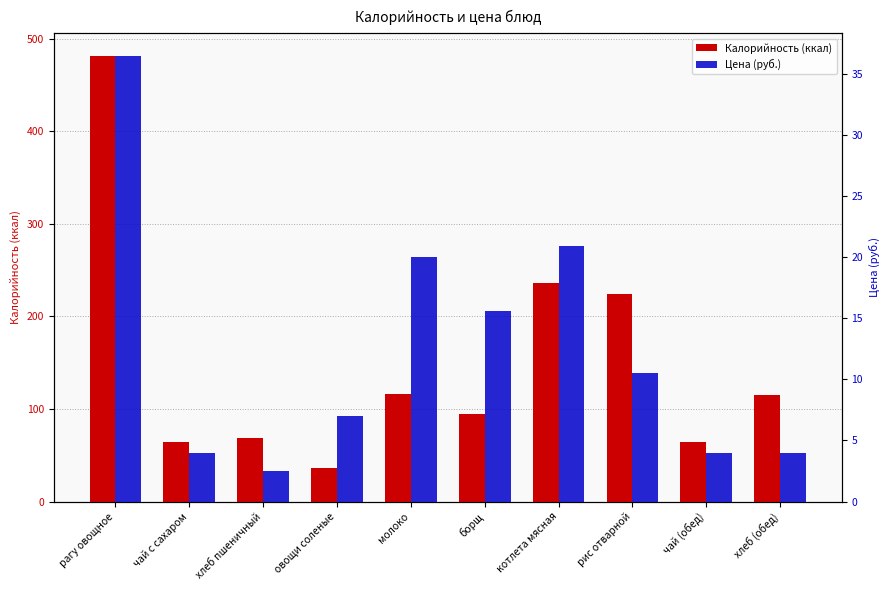

List the labels in order of Калорийность value, smallest first.

овощи соленые, чай с сахаром, чай (обед), хлеб пшеничный, борщ, хлеб (обед), молоко, рис отварной, котлета мясная, рагу овощное